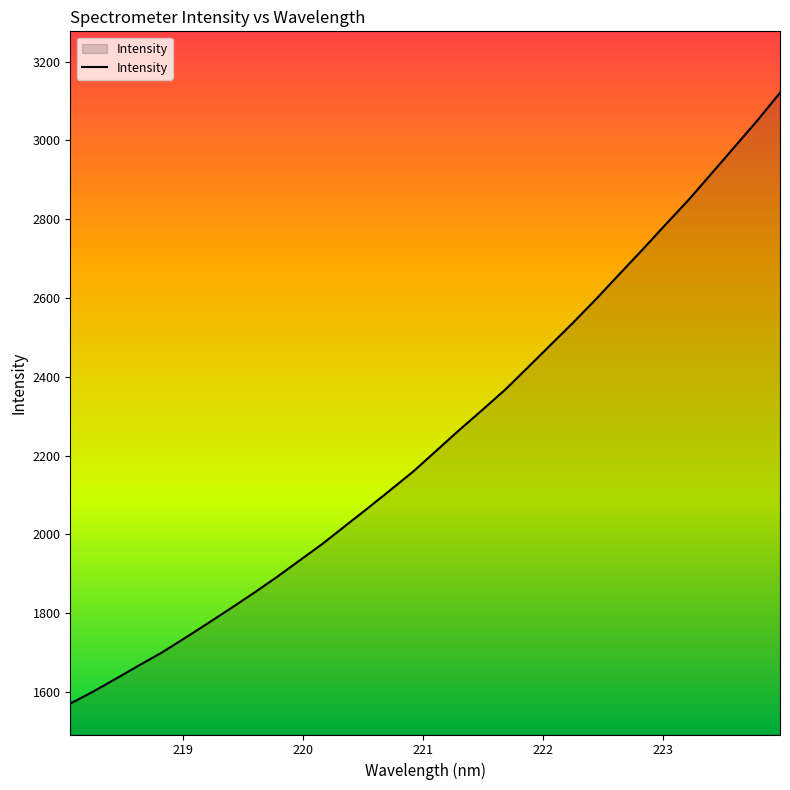

What is the maximum value shown in the chart?

3120.9